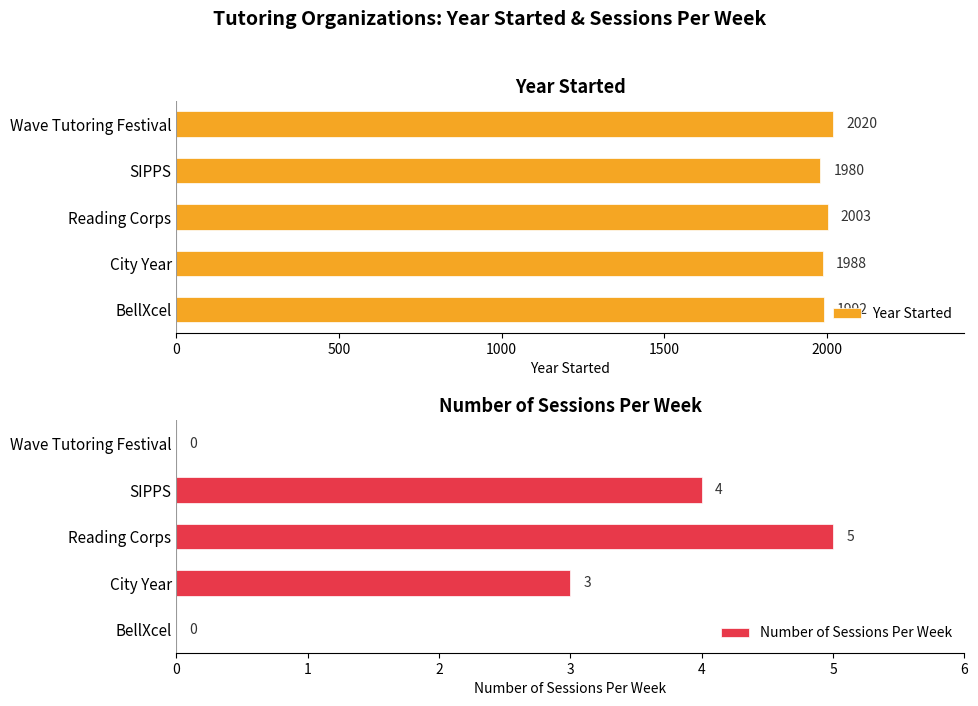

List the series in order of their peak value, lowest first.

Number of Sessions Per Week, Year Started